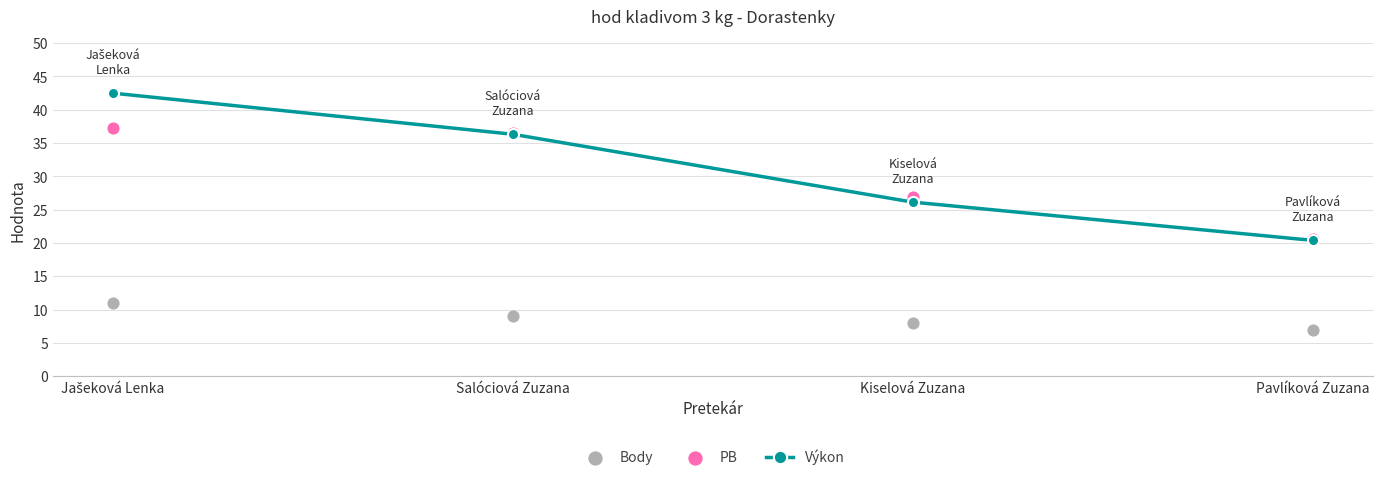

Which series reaches the minimum Y coordinate?

Body